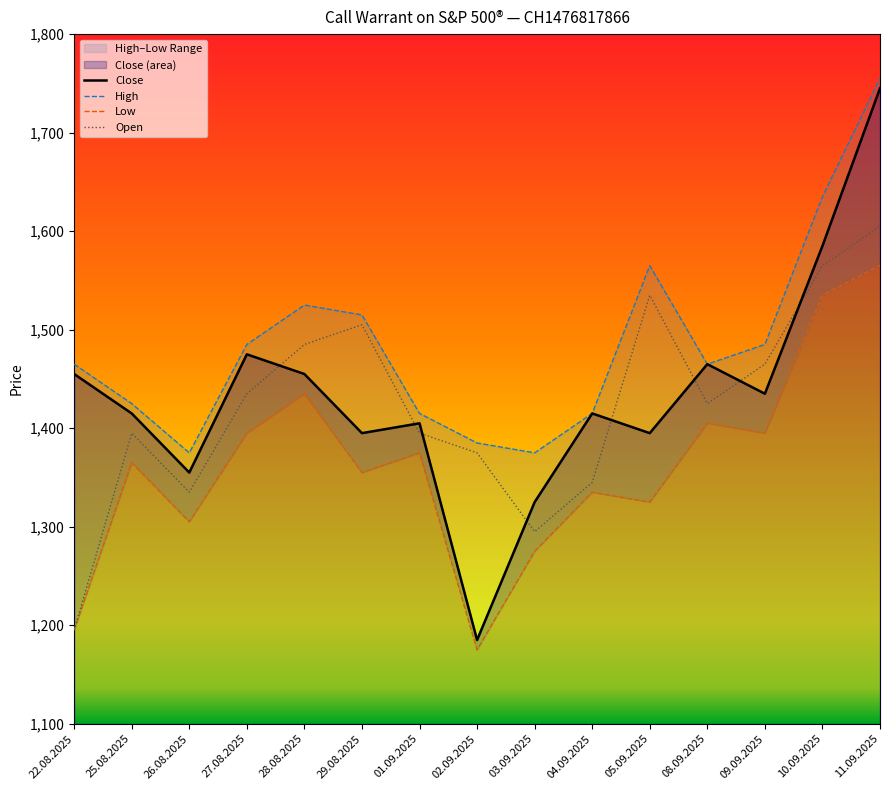

Rank the categories by Low value from lowest to highest.

02.09.2025, 22.08.2025, 03.09.2025, 26.08.2025, 05.09.2025, 04.09.2025, 29.08.2025, 25.08.2025, 01.09.2025, 27.08.2025, 09.09.2025, 08.09.2025, 28.08.2025, 10.09.2025, 11.09.2025